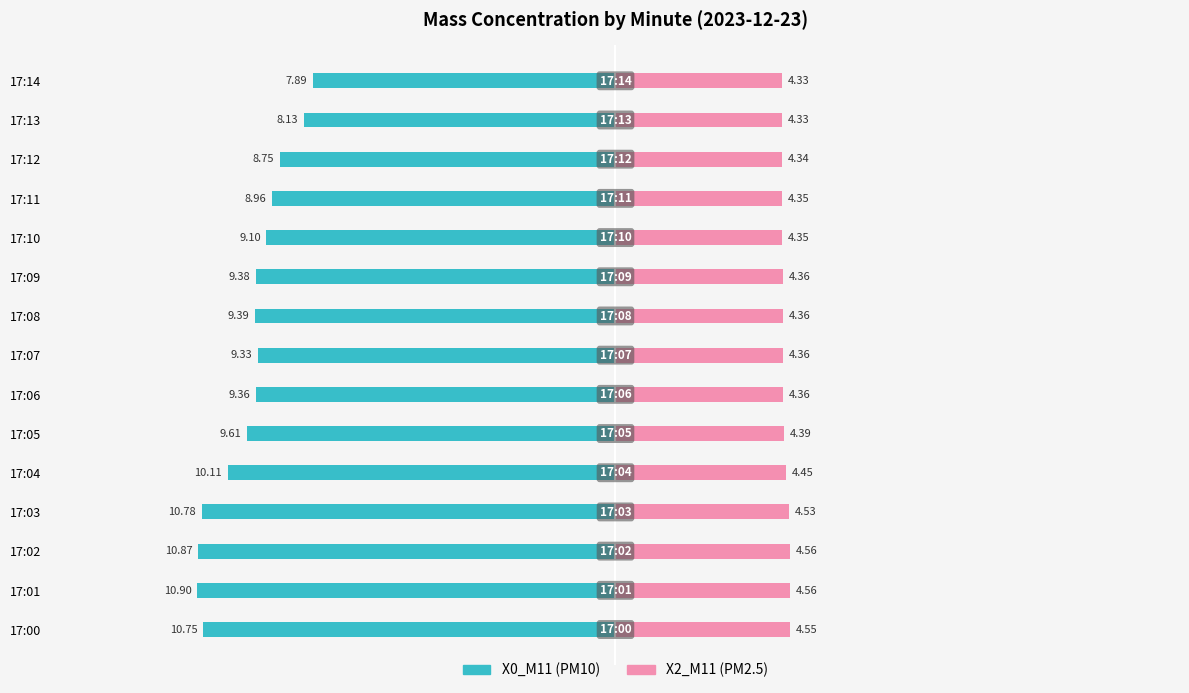

What is the total value across all series at 10?

-5.2